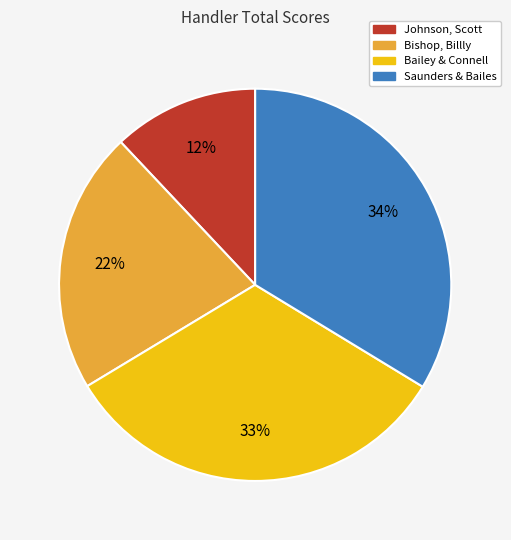

Is there a majority slice in this chart?

No